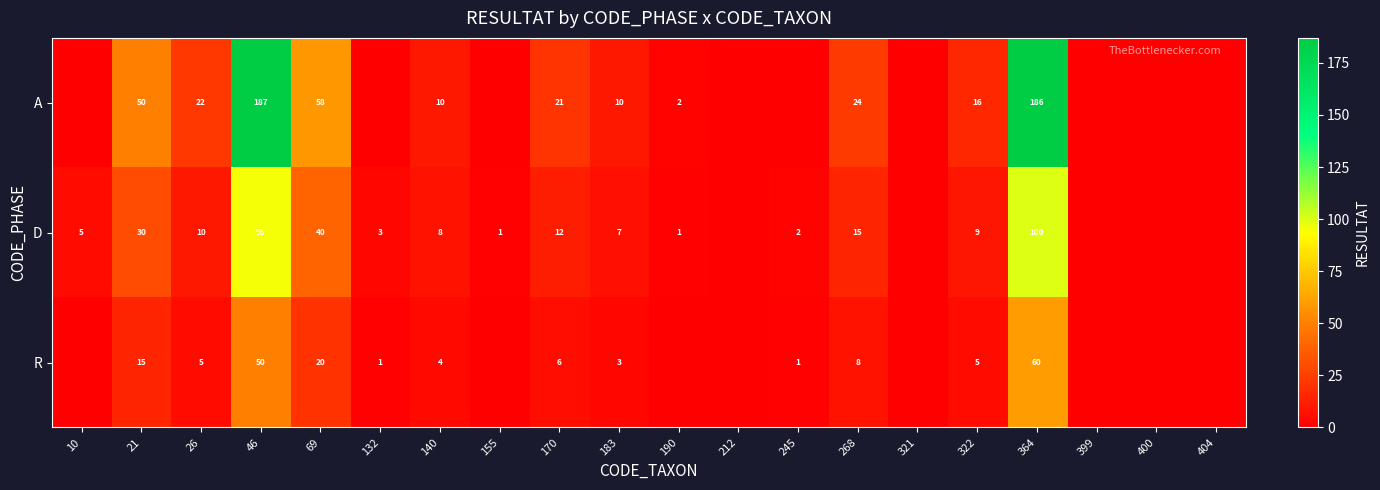

Between 46 and 69, which series saw the biggest shift?

A